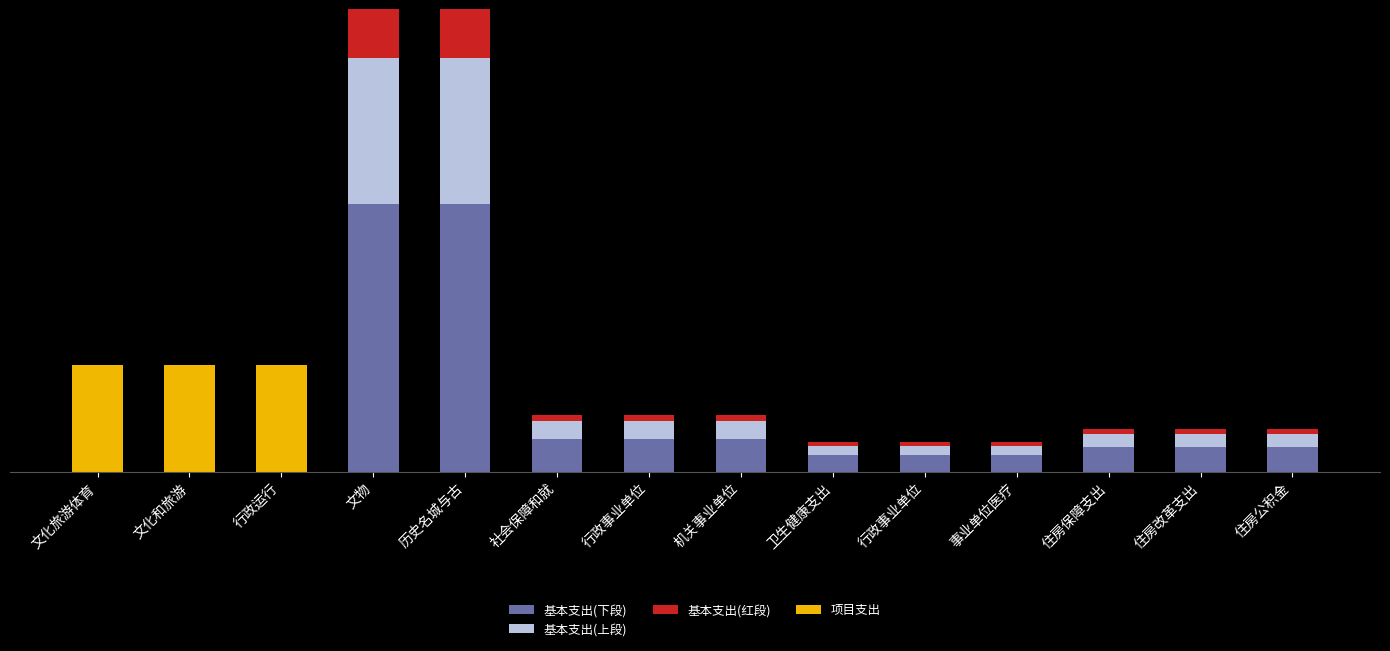

Are the bars grouped side by side (vs. stacked)?

No